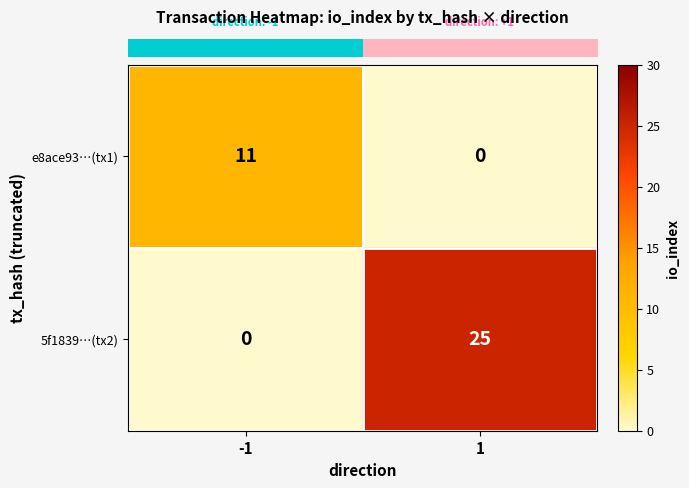

Rank the series at -1 from highest to lowest value.

e8ace93…(tx1), 5f1839…(tx2)